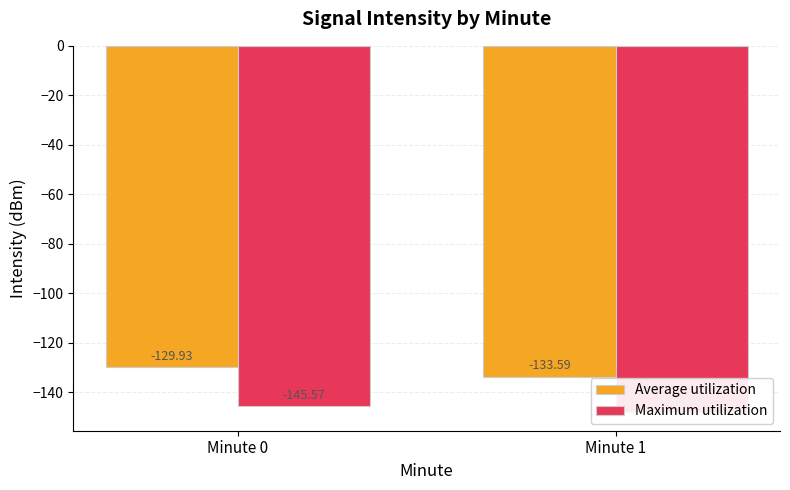

At which category is the sum across all series the highest?

Minute 0